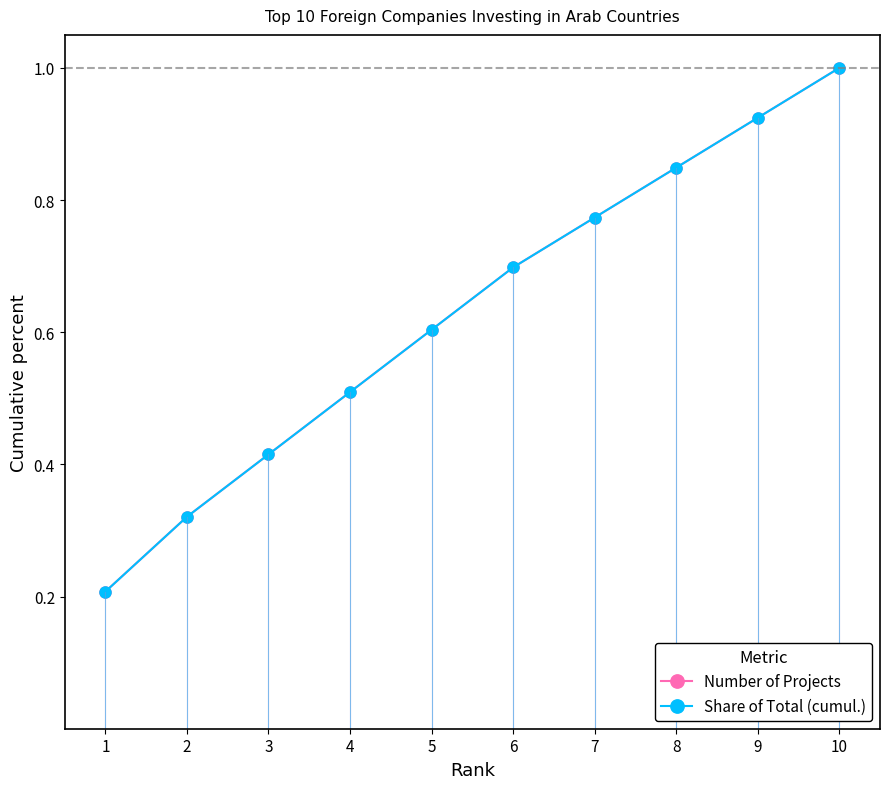

True or false: Number of Projects has more than 2 points higher than both neighbors.

False